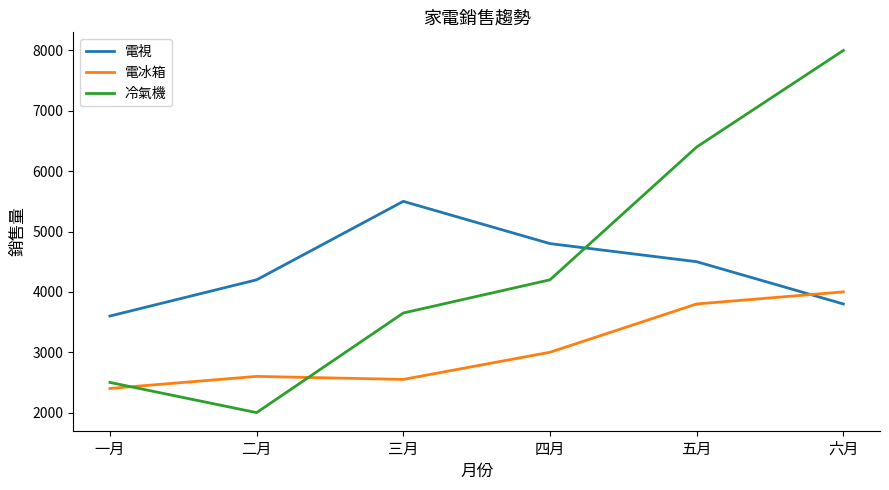

What is the highest value of the 電冰箱 series?

4000